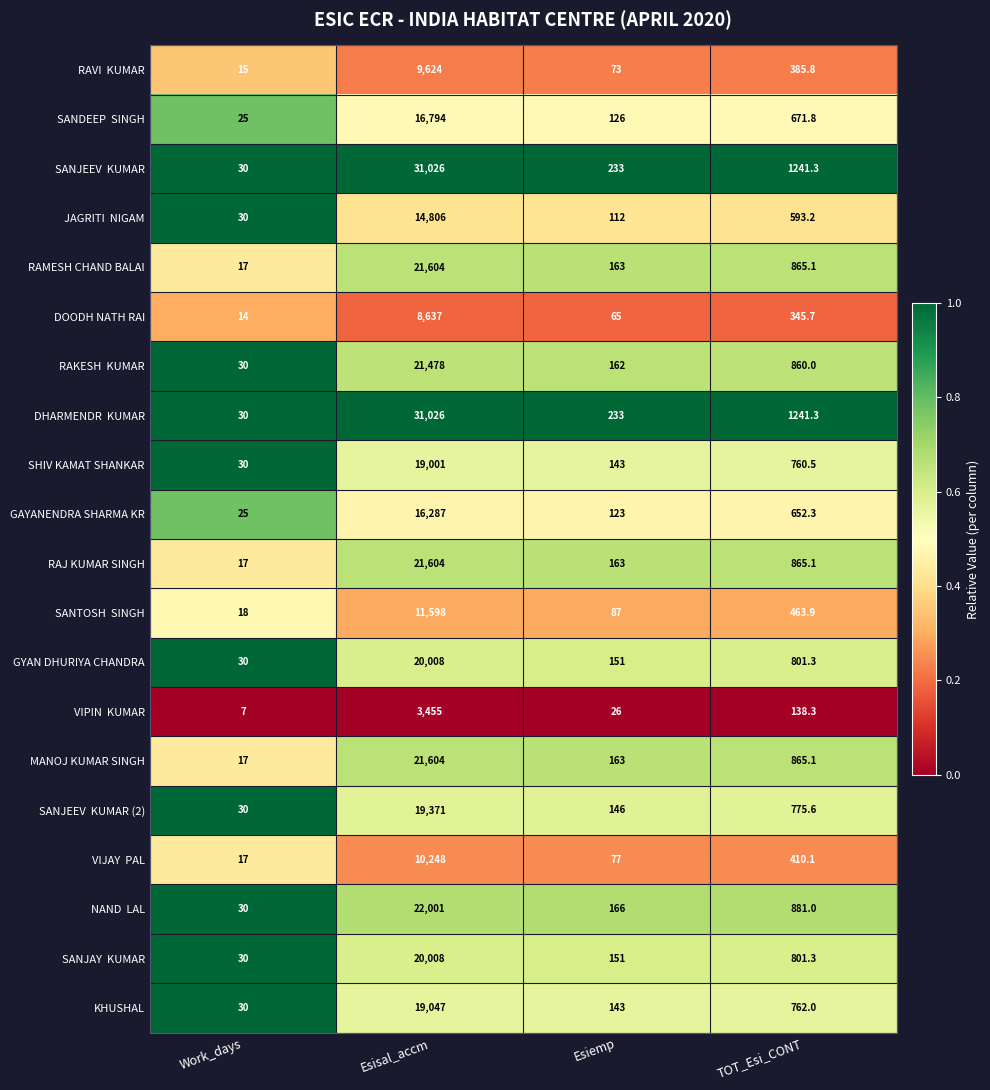

The SHIV KAMAT SHANKAR series shows 760.5 at TOT_Esi_CONT. True or false?

True